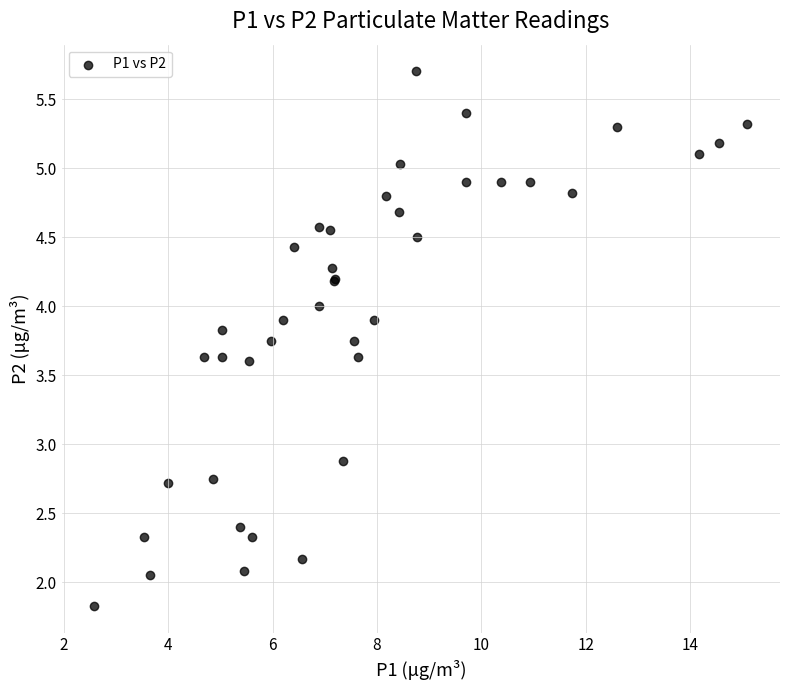

What Y value in the scatter plot is closest to 3?

2.9